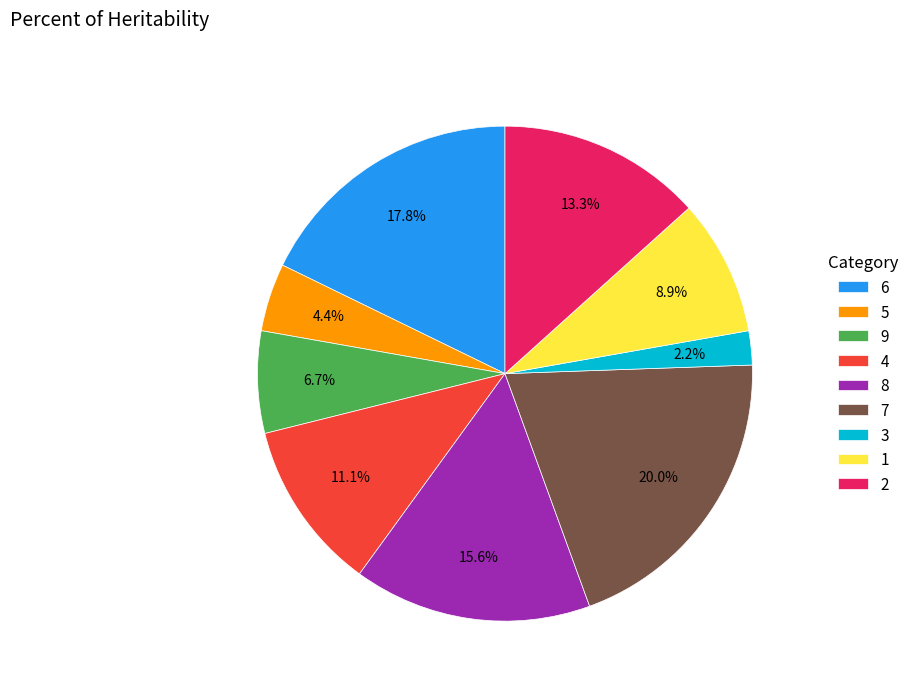

How many slices are in this pie chart?

9